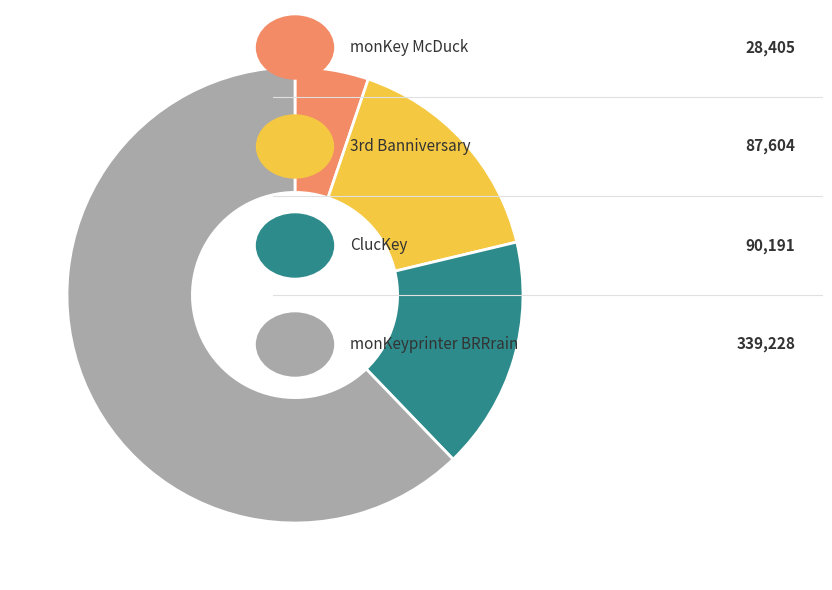

Is there a majority slice in this chart?

Yes